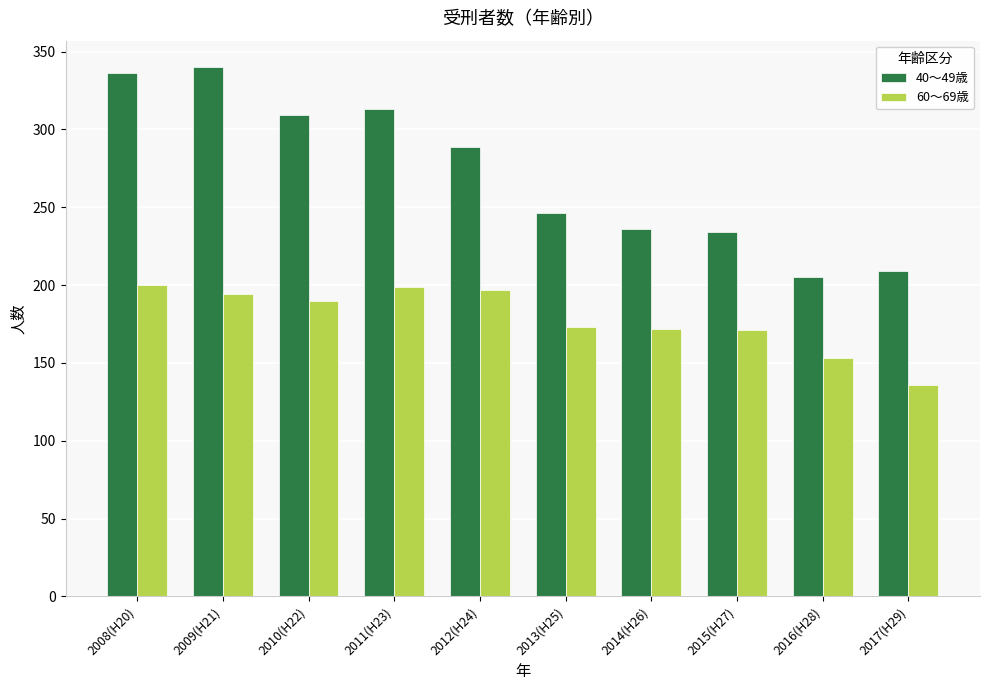

Which series has the largest range (max minus min)?

40～49歳